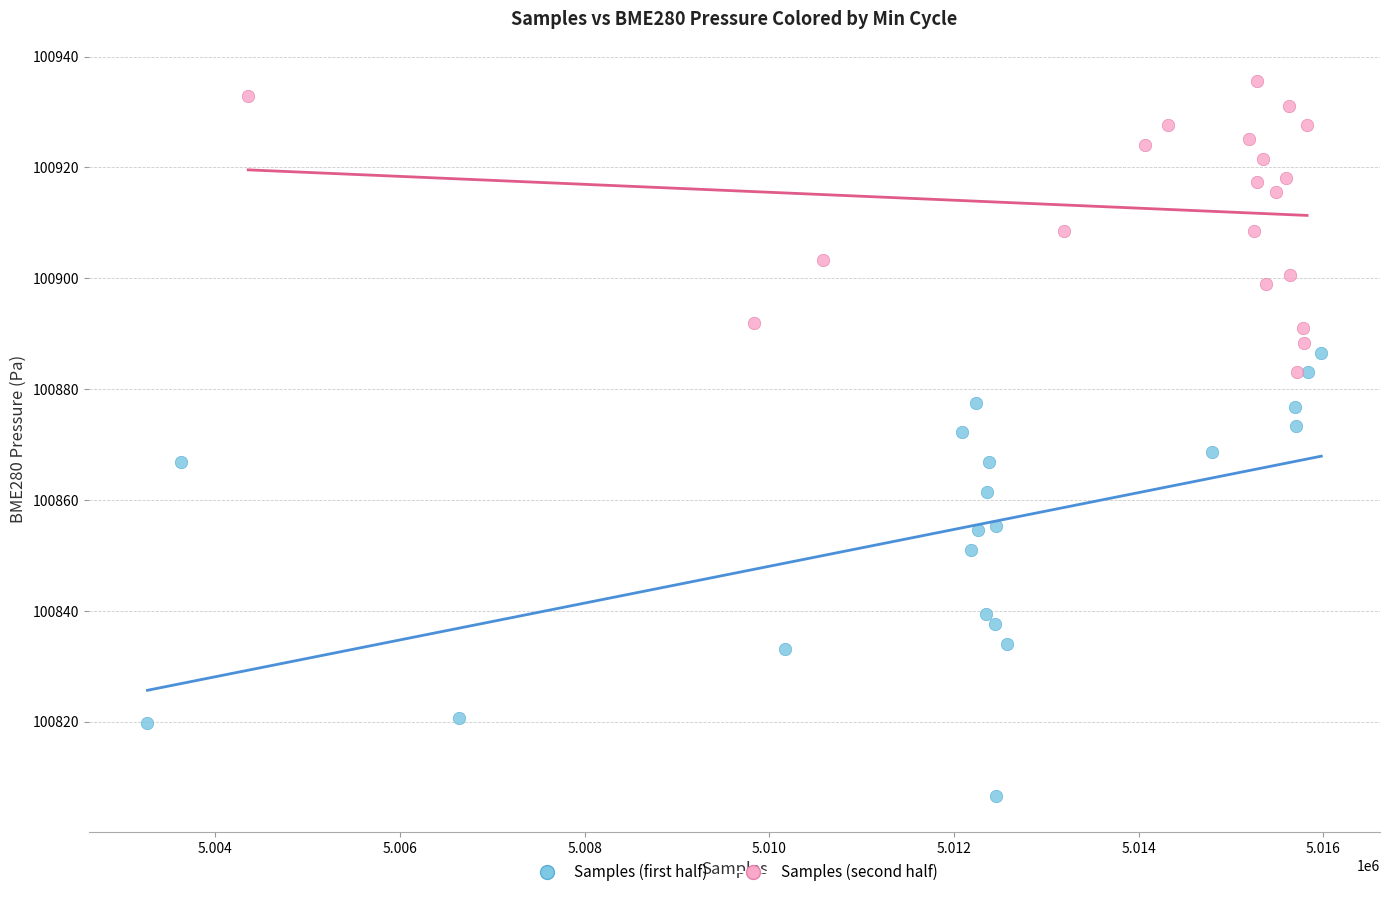

Which series has the largest Y range (max minus min)?

Samples (first half)